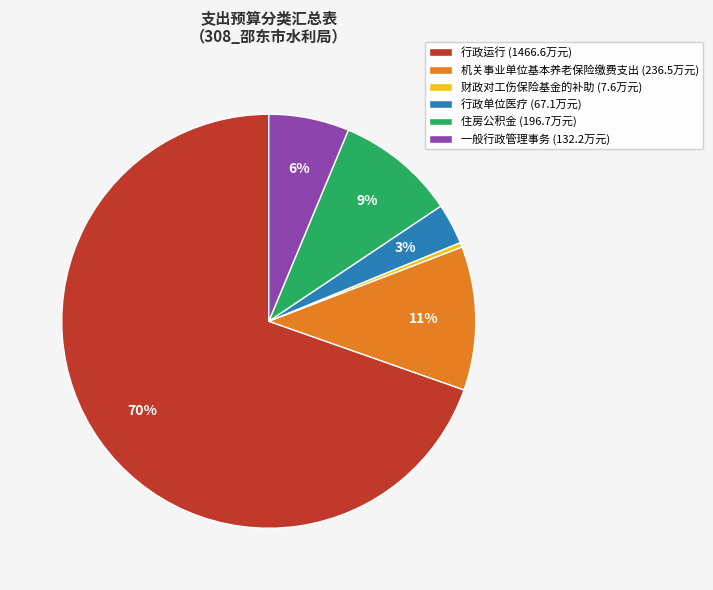

Is the sum of 机关事业单位基本养老保险缴费支出 (236.5万元) and 行政运行 (1466.6万元) greater than half?

Yes